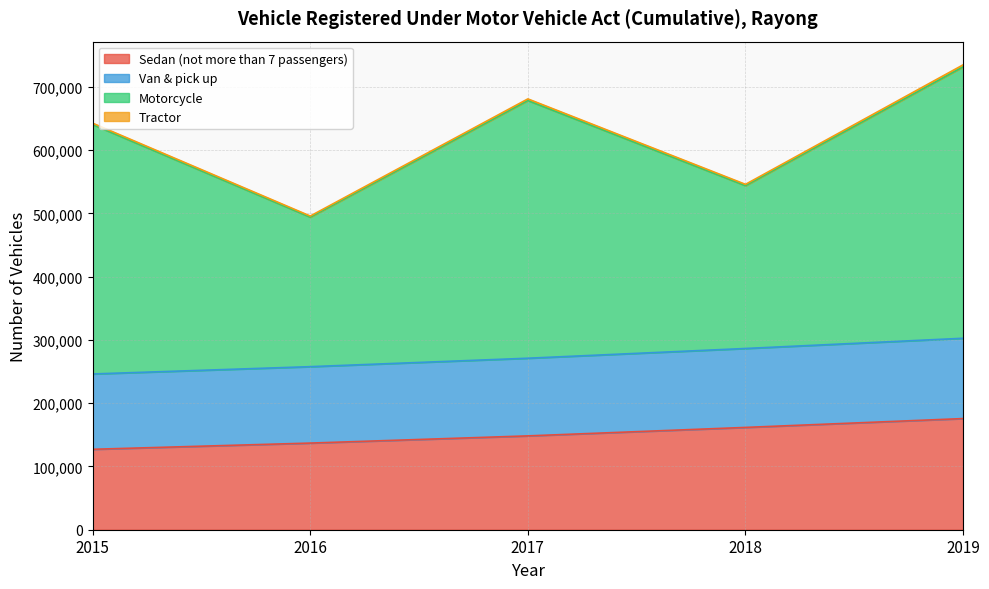

True or false: Van & pick up has more than 0 points higher than both neighbors.

False